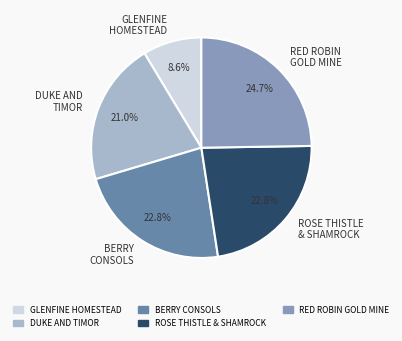

Do ROSE THISTLE & SHAMROCK and RED ROBIN GOLD MINE together represent more than half of the pie?

No